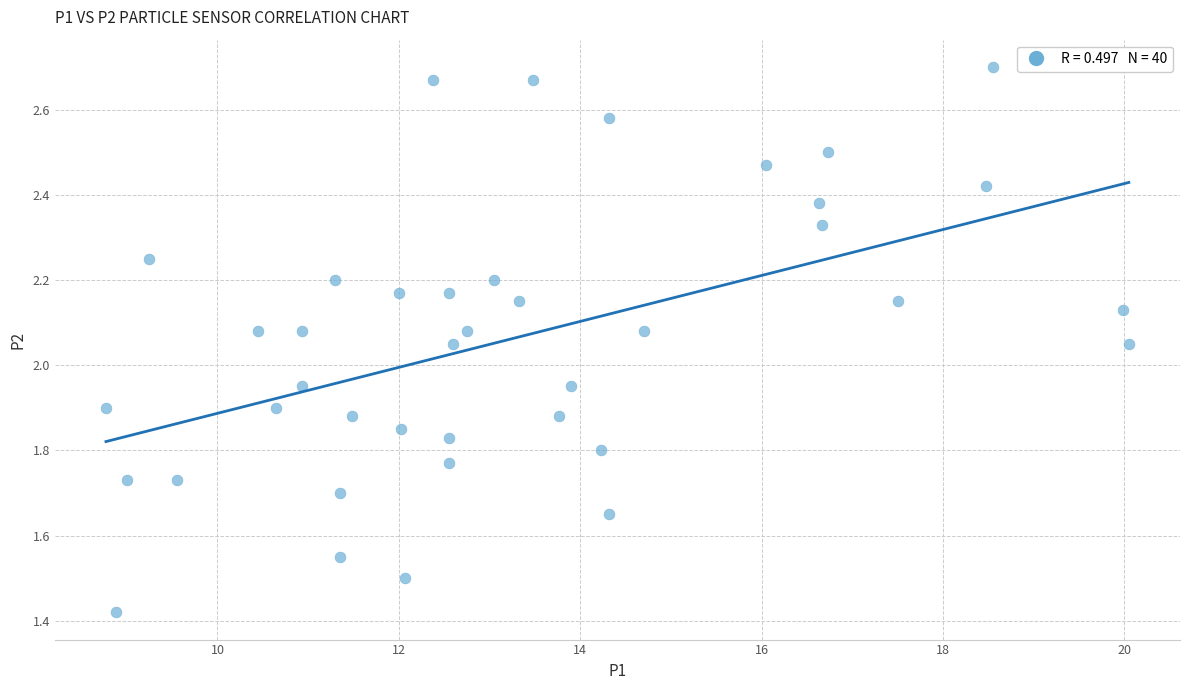

What is the range of X values (max minus min)?

11.3